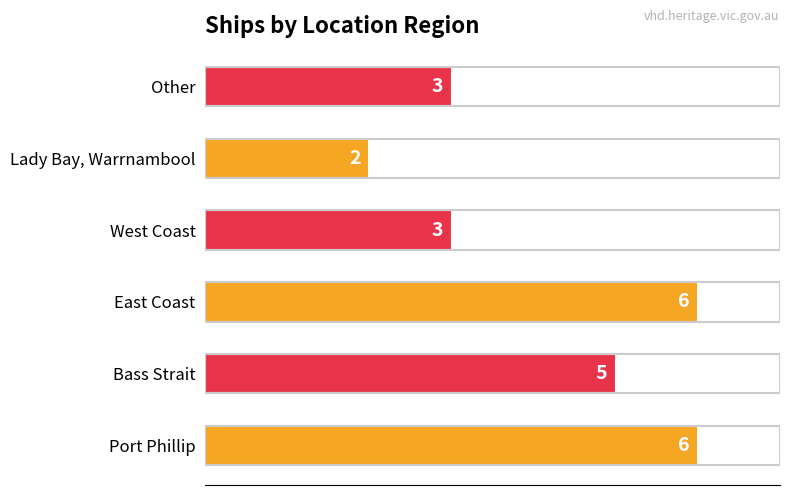

The chart shows a value of 3 at West Coast. True or false?

True